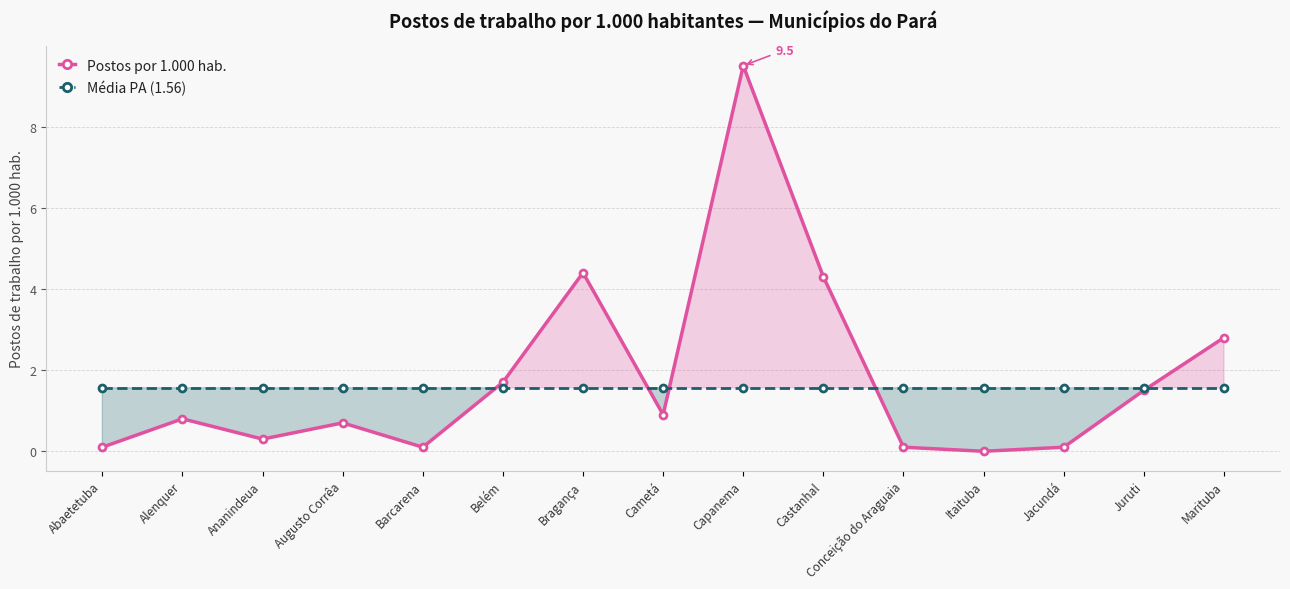

How many data points does each series have?

15